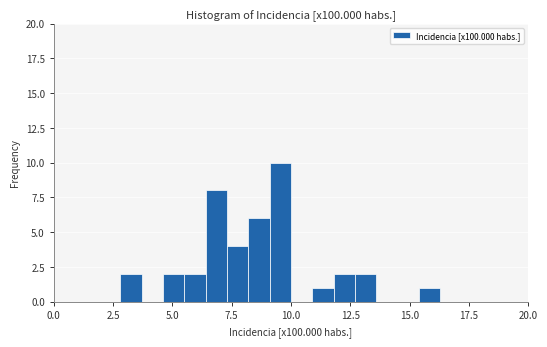

Around what value on the x-axis is the tallest bar? Give the approximate position of its centre, as read against the axis.

9.5